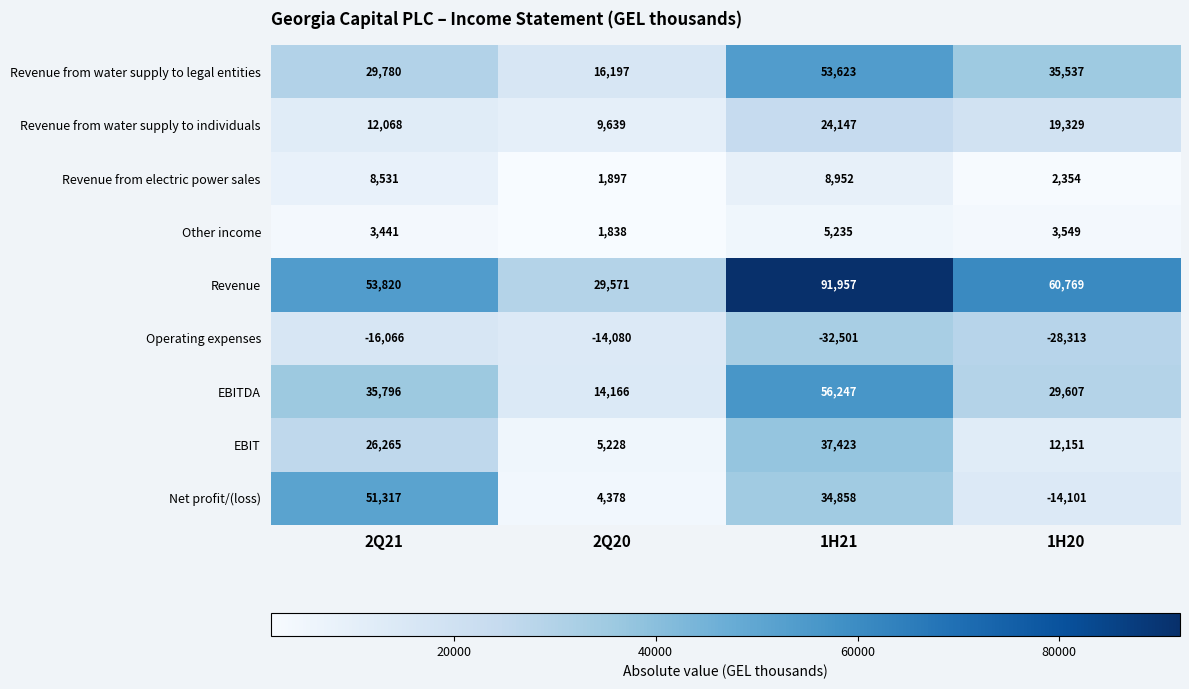

What is the difference between the maximum and minimum values in the Other income series?

3397